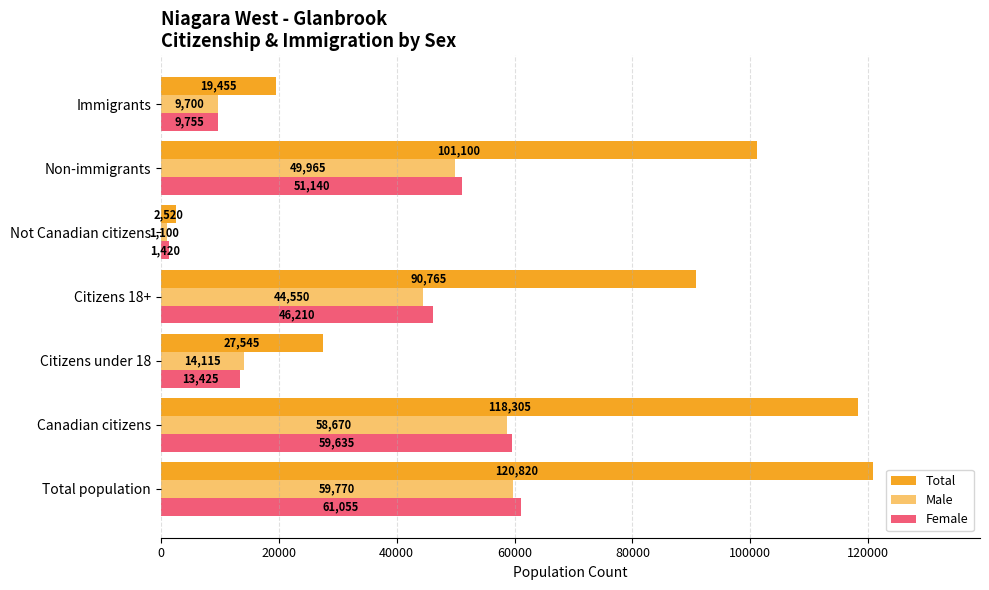

Where is Total nearest to the value 61670?

Citizens 18+